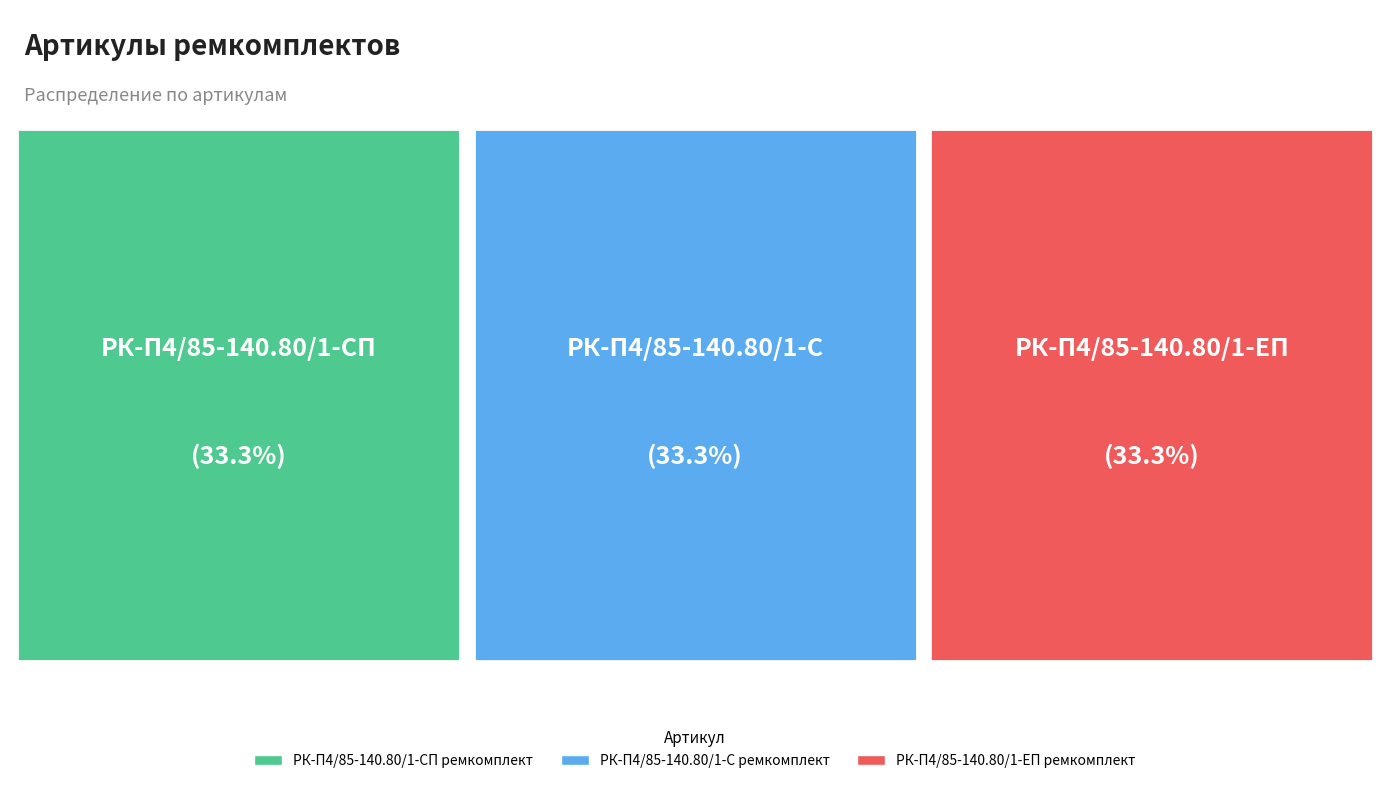

Approximately how many times larger is the value at РК-П4/85-140.80/1-С ремкомплект compared to РК-П4/85-140.80/1-ЕП ремкомплект?

1.0